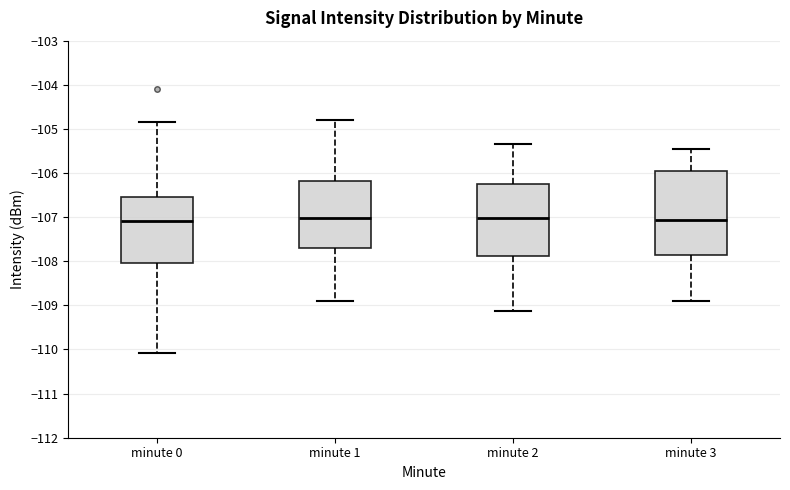

Reading left to right, read every box against the y-axis: the position of its median line, the range the box covers, and the ends of its whiskers. The values are not printed on the chart, so give them approximately, as read against the axis.

minute 0: median -107.1, box -108.0 to -106.5, whiskers -110.1 to -104.9
minute 1: median -107.0, box -107.7 to -106.2, whiskers -108.9 to -104.8
minute 2: median -107.0, box -107.9 to -106.3, whiskers -109.1 to -105.3
minute 3: median -107.1, box -107.9 to -105.9, whiskers -108.9 to -105.4